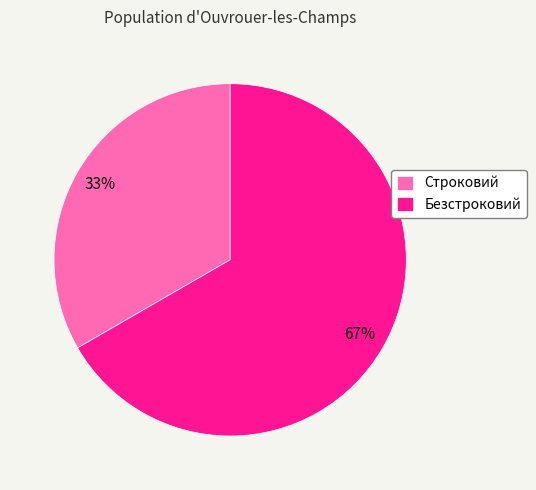

To the nearest percent, what is the average slice percentage?

50%